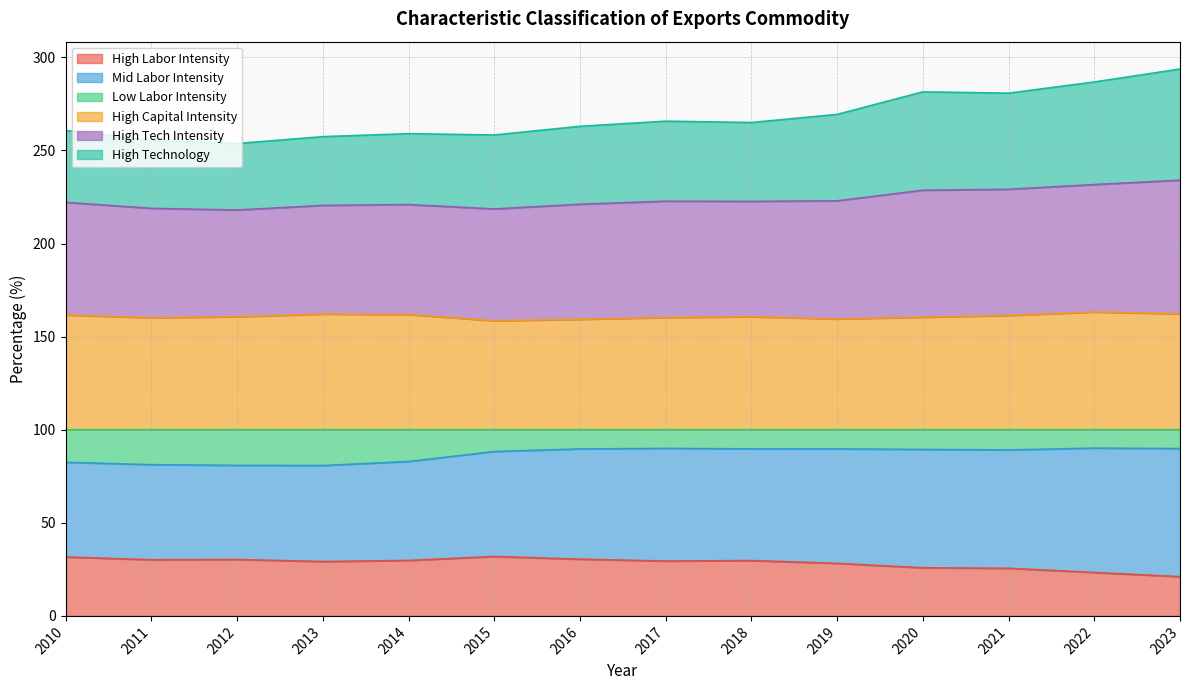

What is the minimum value for High Labor Intensity?

21.1